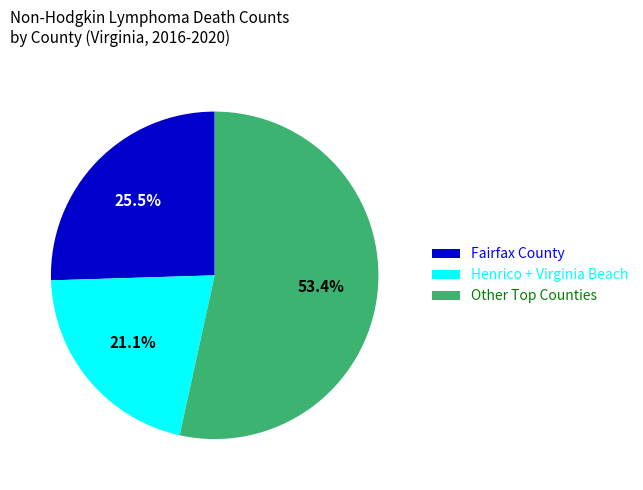

What portion of the pie excludes Henrico + Virginia Beach?

78.9%